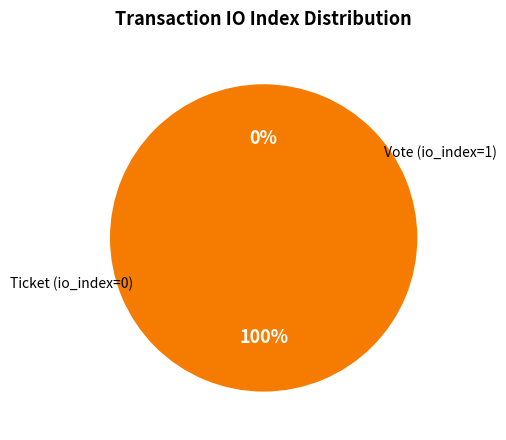

Do Ticket (io_index=0) and Vote (io_index=1) together represent more than half of the pie?

Yes